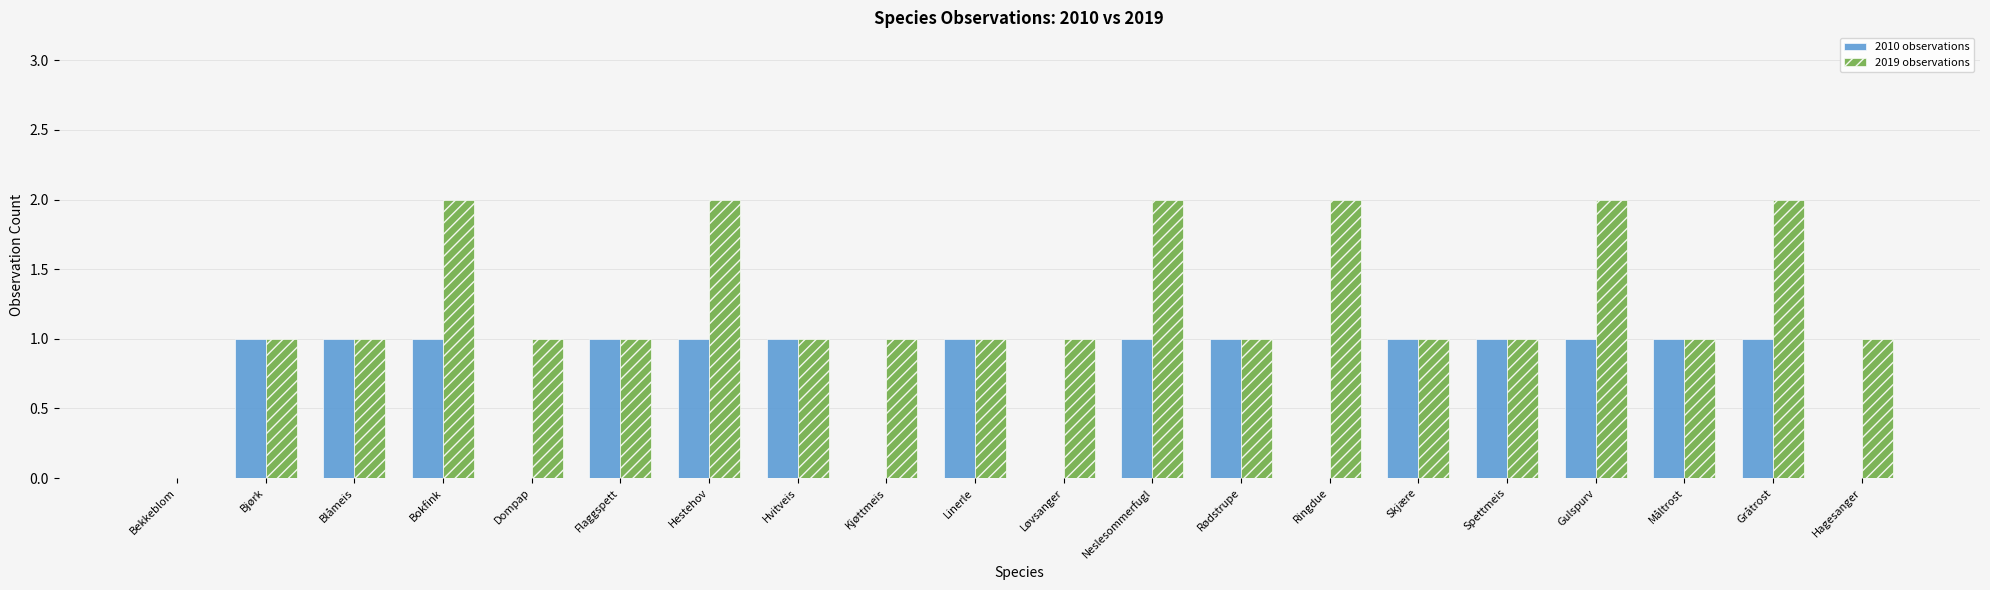

Which series has the largest total across all categories?

2019 observations